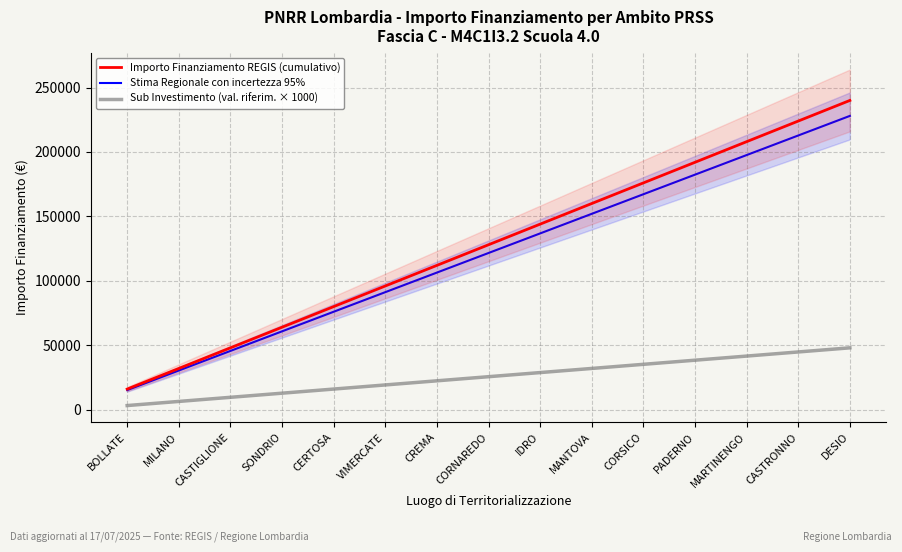

What is the difference between the Stima Regionale con incertezza 95% values at CASTIGLIONE and CREMA?

60800.0